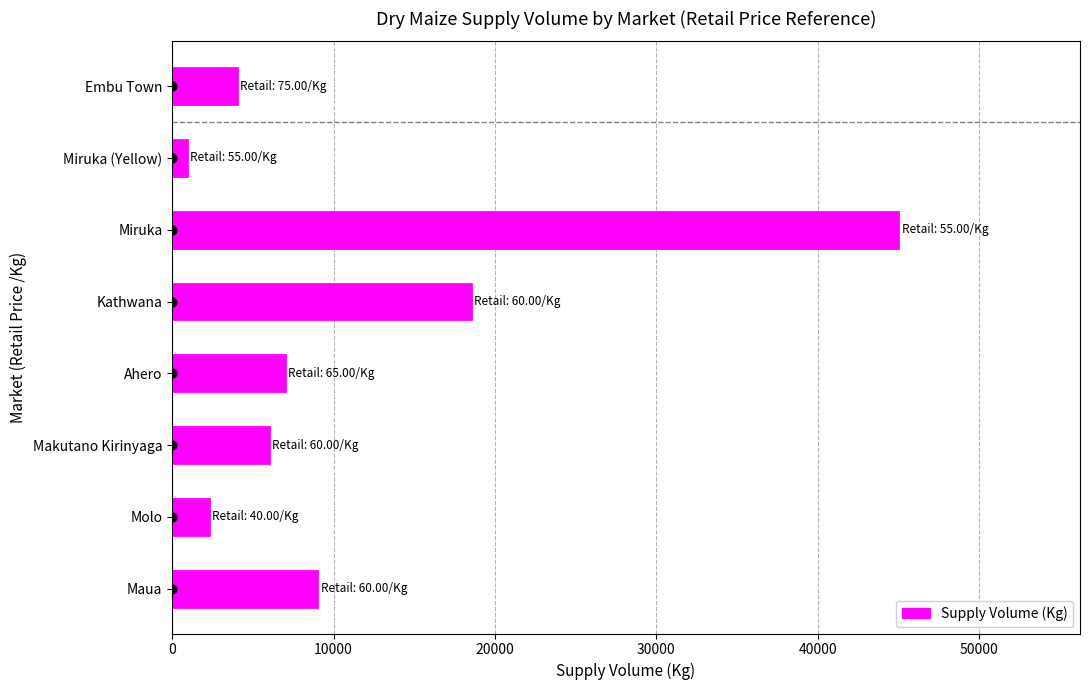

What is the change in value from Ahero to Kathwana?

+11500